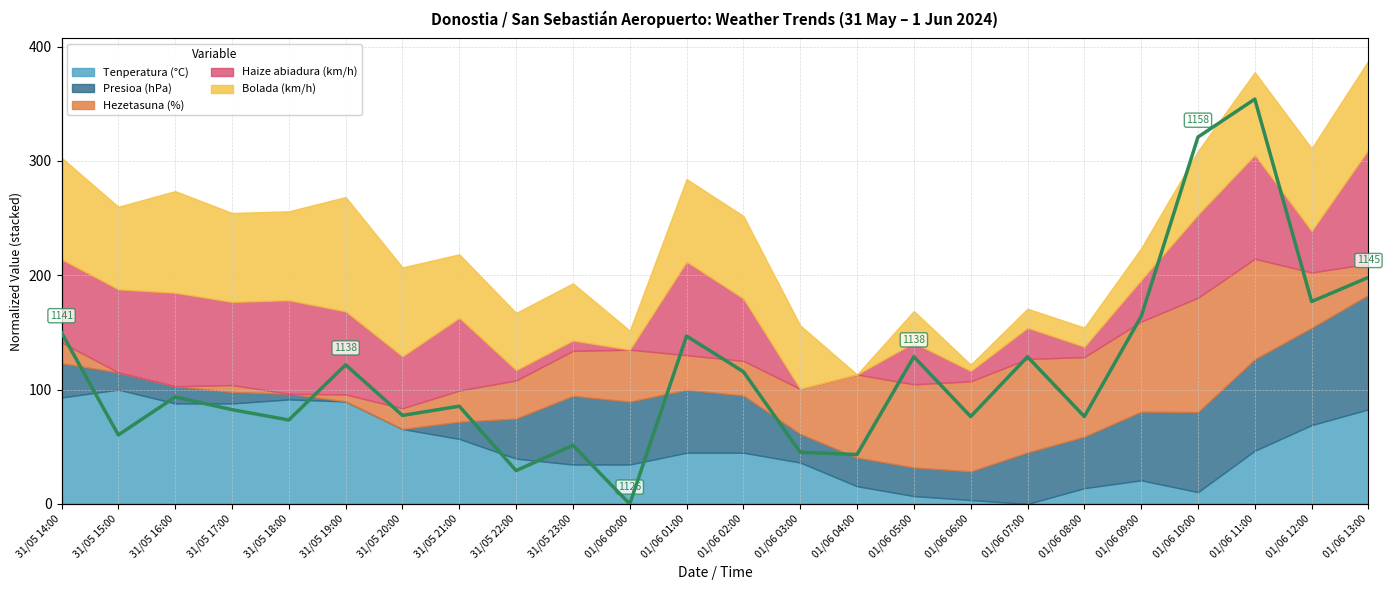

What is the sum of the values at 01/06 06:00 and 01/06 07:00?

224.8